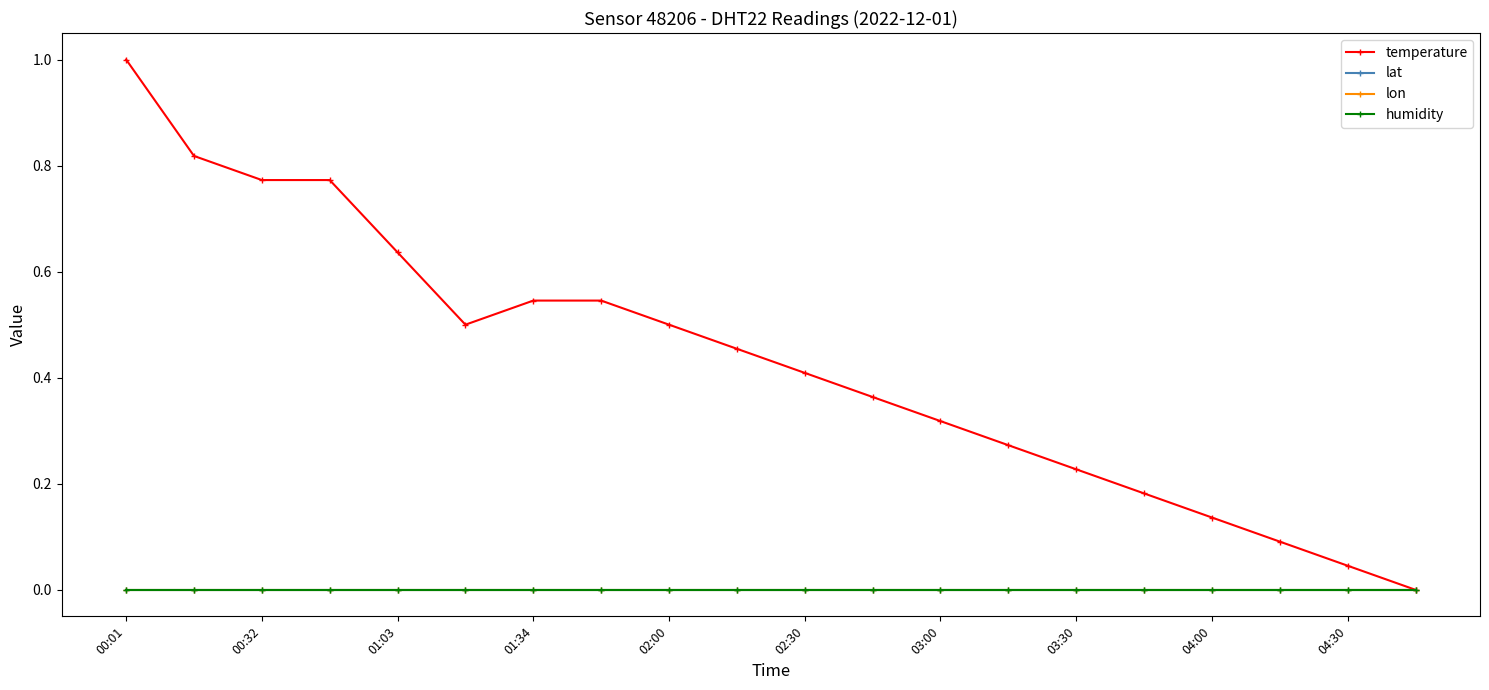

Reading left to right, what are all the values shown in this chart?

temperature: 1.0	0.8	0.8	0.8	0.6	0.5	0.5	0.5	0.5	0.5	0.4	0.4	0.3	0.3	0.2	0.2	0.1	0.1	0.0	0.0
lat: 0.0	0.0	0.0	0.0	0.0	0.0	0.0	0.0	0.0	0.0	0.0	0.0	0.0	0.0	0.0	0.0	0.0	0.0	0.0	0.0
lon: 0.0	0.0	0.0	0.0	0.0	0.0	0.0	0.0	0.0	0.0	0.0	0.0	0.0	0.0	0.0	0.0	0.0	0.0	0.0	0.0
humidity: 0.0	0.0	0.0	0.0	0.0	0.0	0.0	0.0	0.0	0.0	0.0	0.0	0.0	0.0	0.0	0.0	0.0	0.0	0.0	0.0